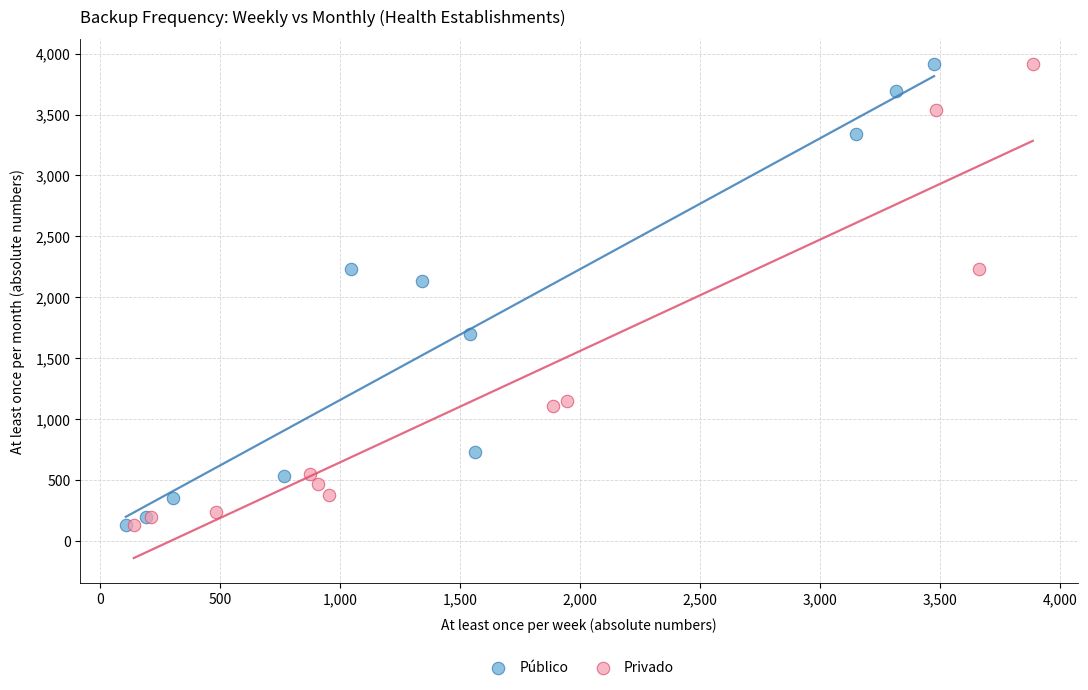

What are all the series names shown in the legend?

Público, Privado